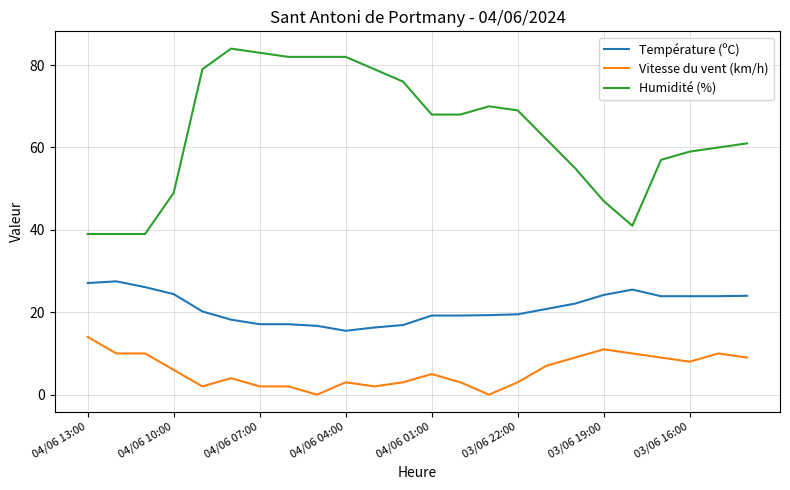

Does the chart have visible grid lines?

Yes